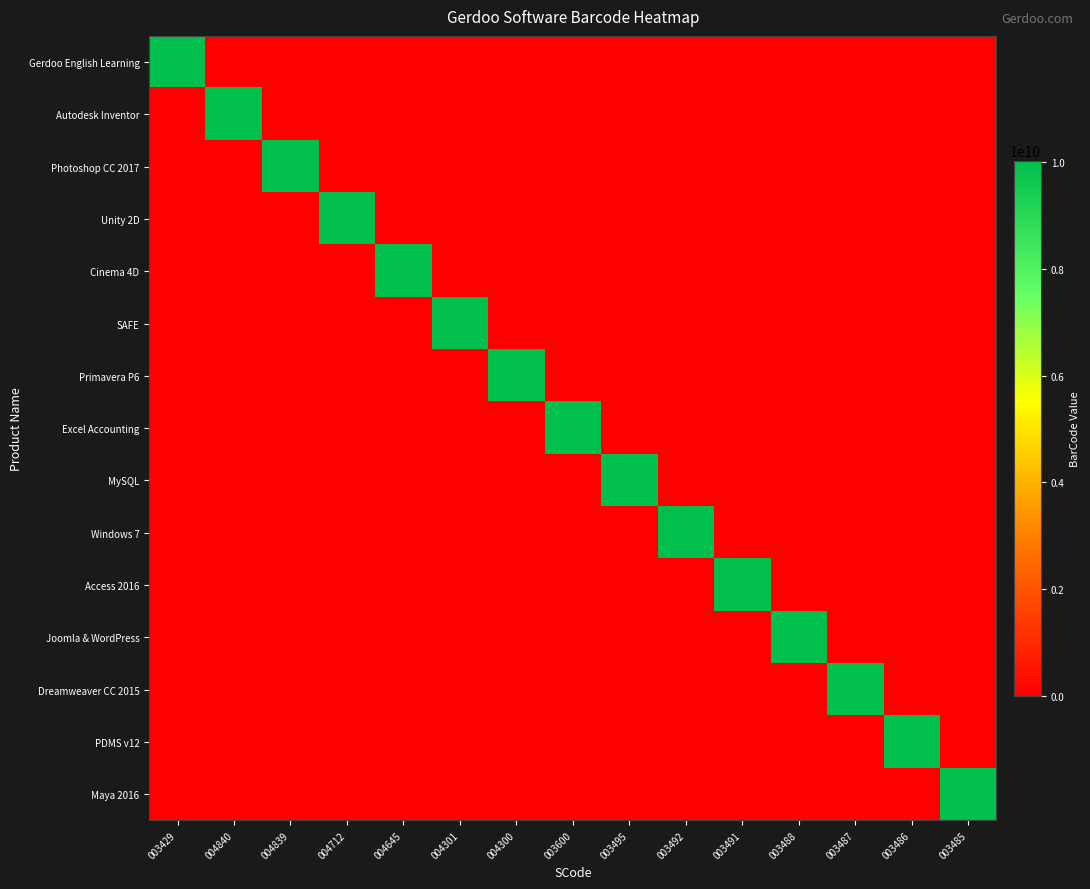

Which series has the widest spread of values?

Gerdoo English Learning